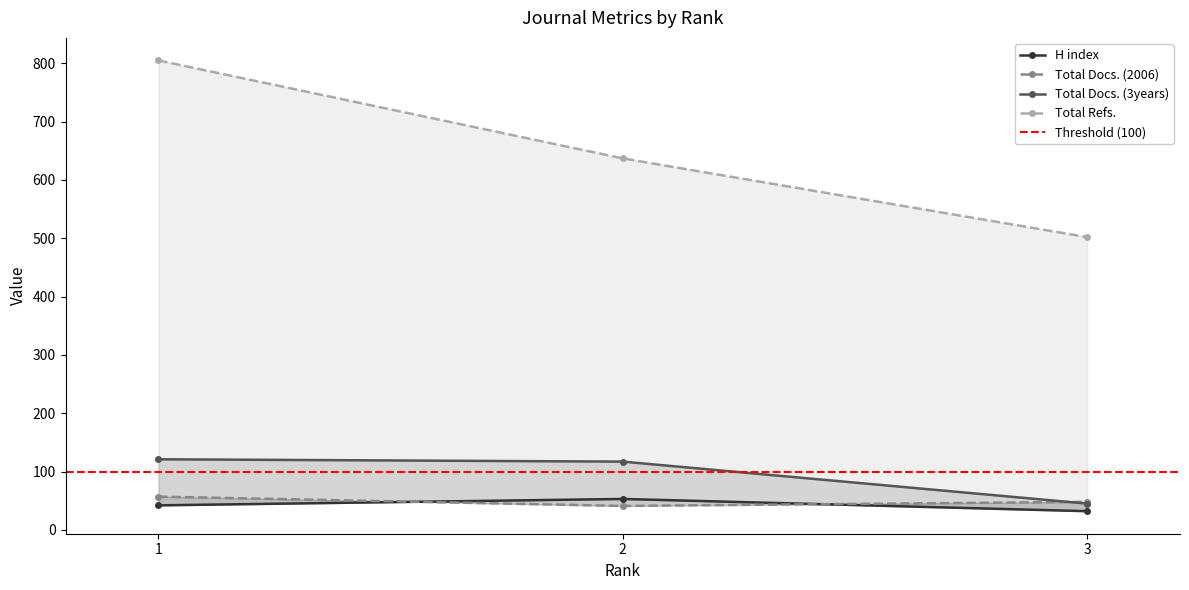

List the labels in order of Total Docs. (3years) value, largest first.

1, 2, 3